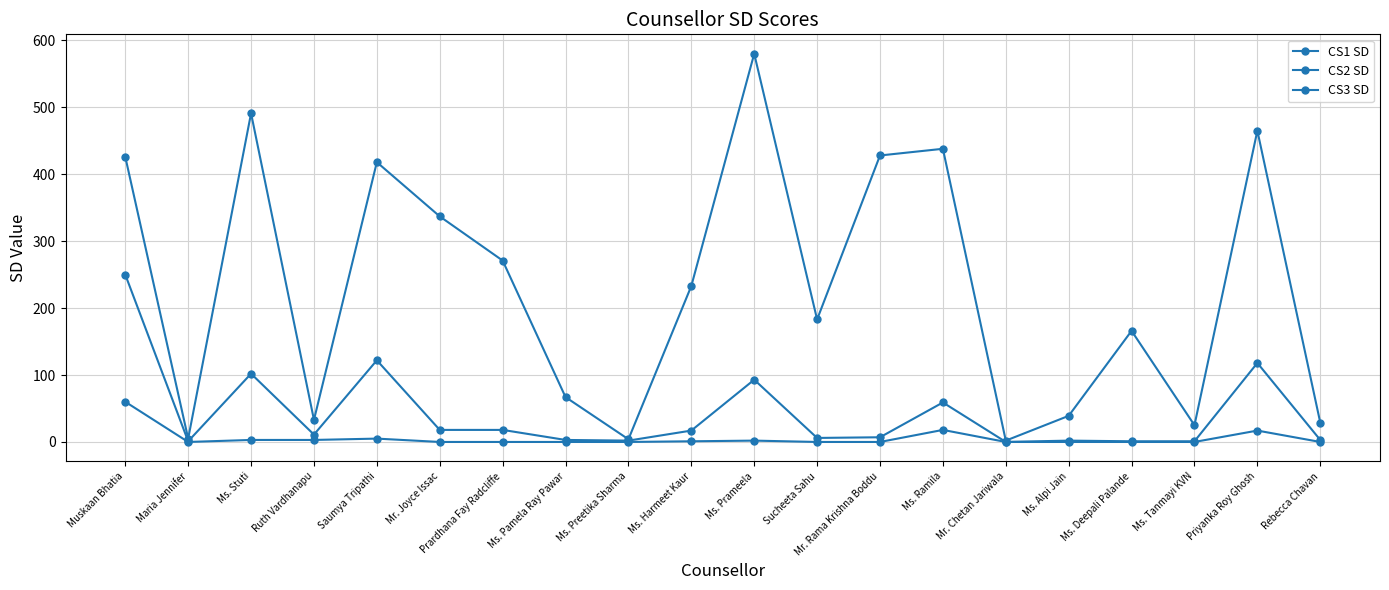

Read the CS2 SD value at Rebecca Chavan, to the nearest 5.

5